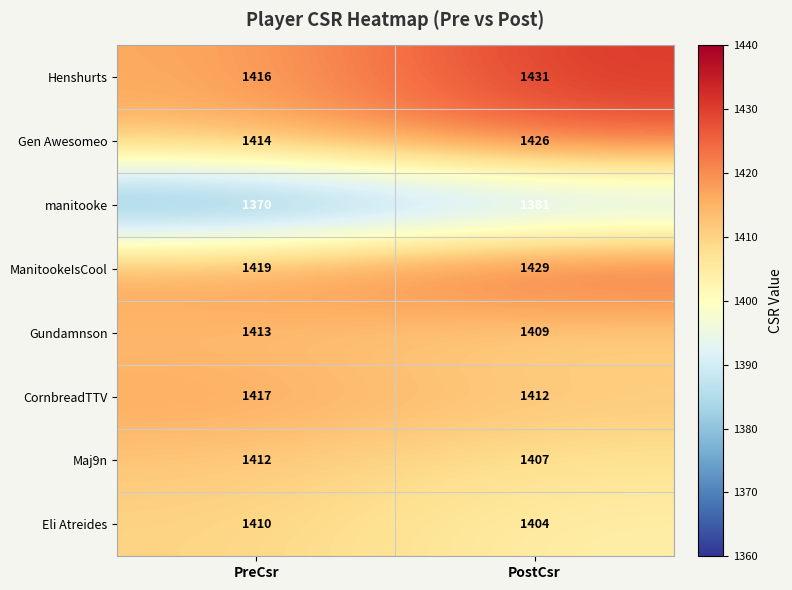

The value of CornbreadTTV at PostCsr is 2019. True or false?

False